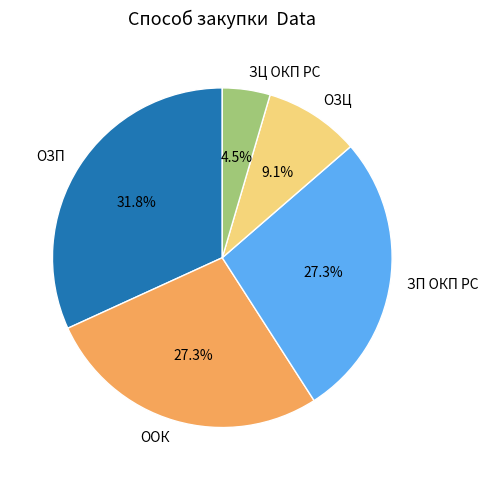

Count the number of slices in the pie.

5